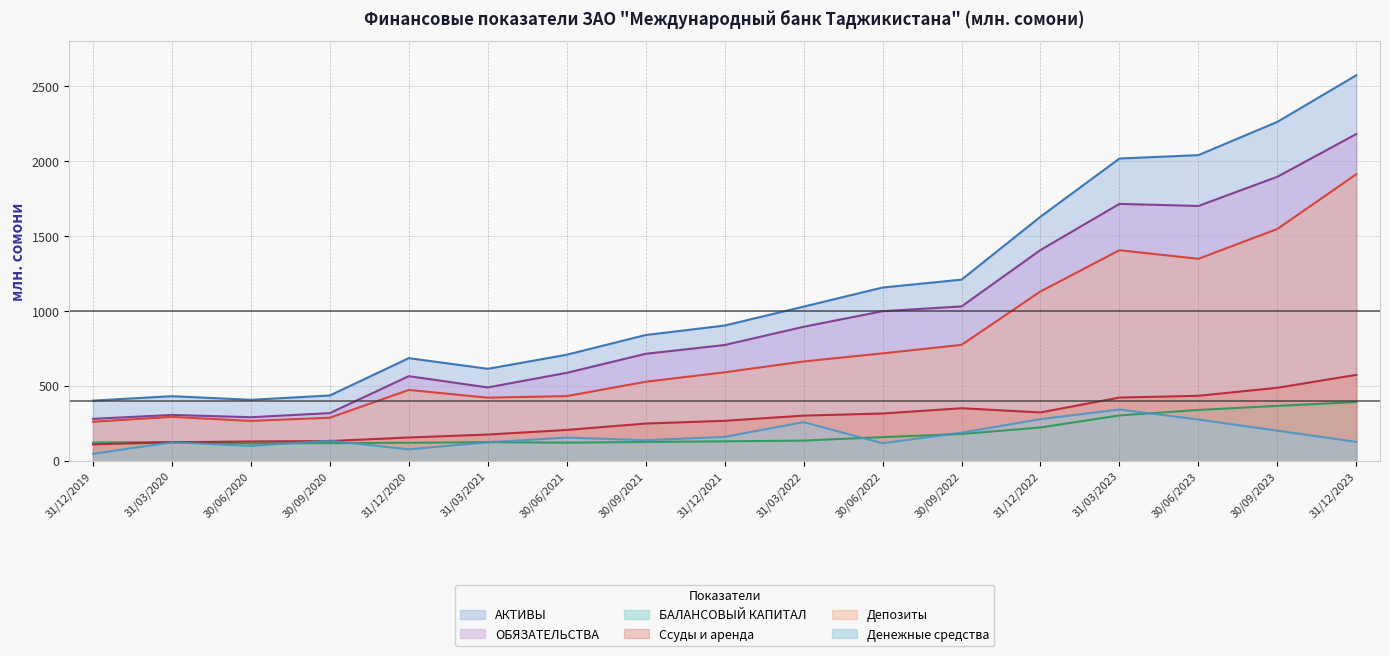

What is the sum of all ОБЯЗАТЕЛЬСТВА values?

16145.8